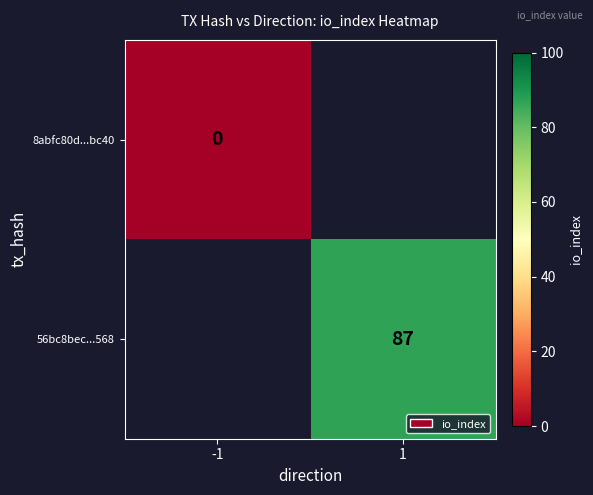

Which series has the widest spread of values?

8abfc80d...bc40